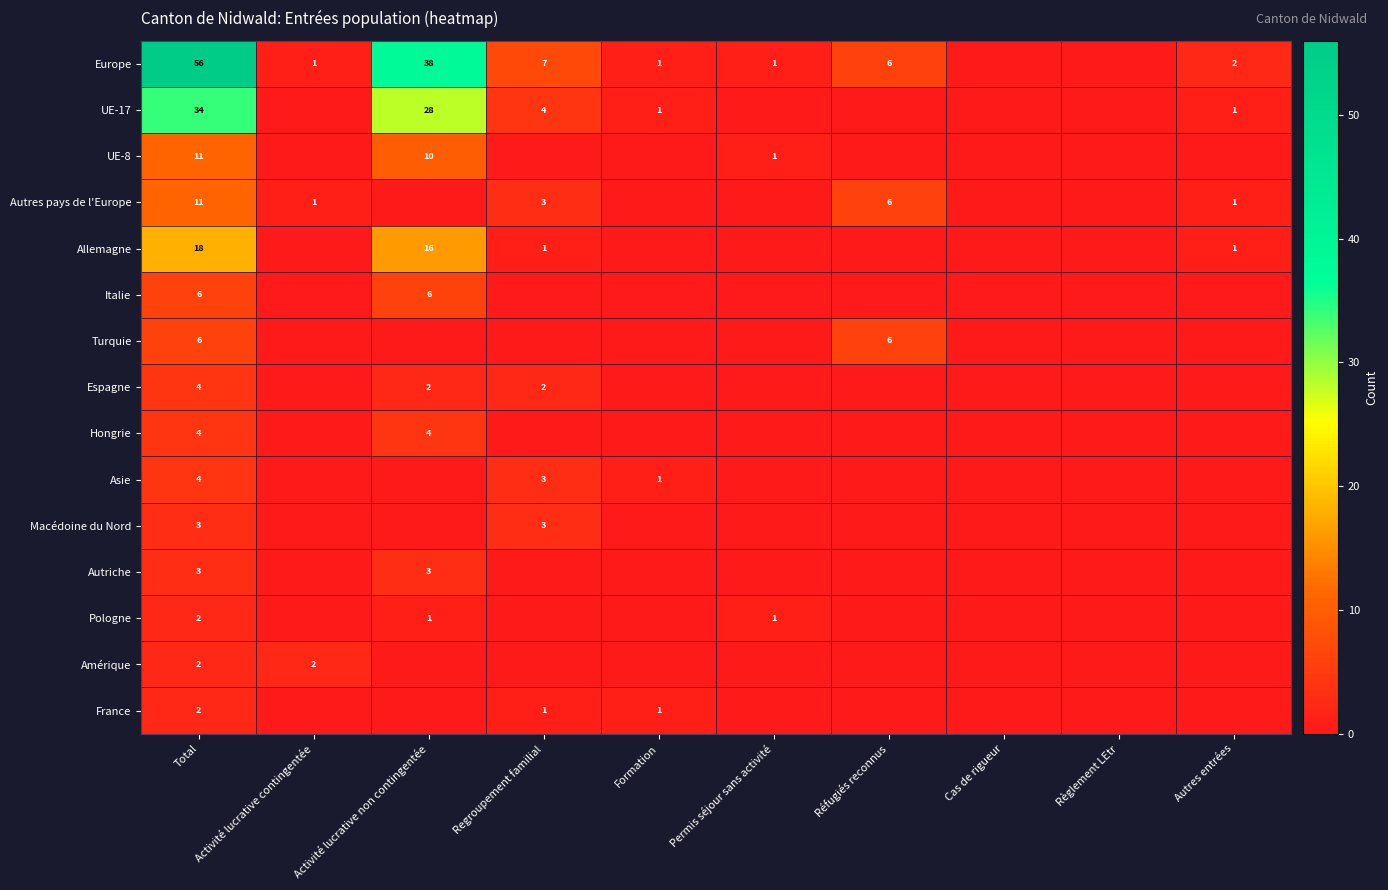

Between Permis séjour sans activité and Total, which is larger?

Total